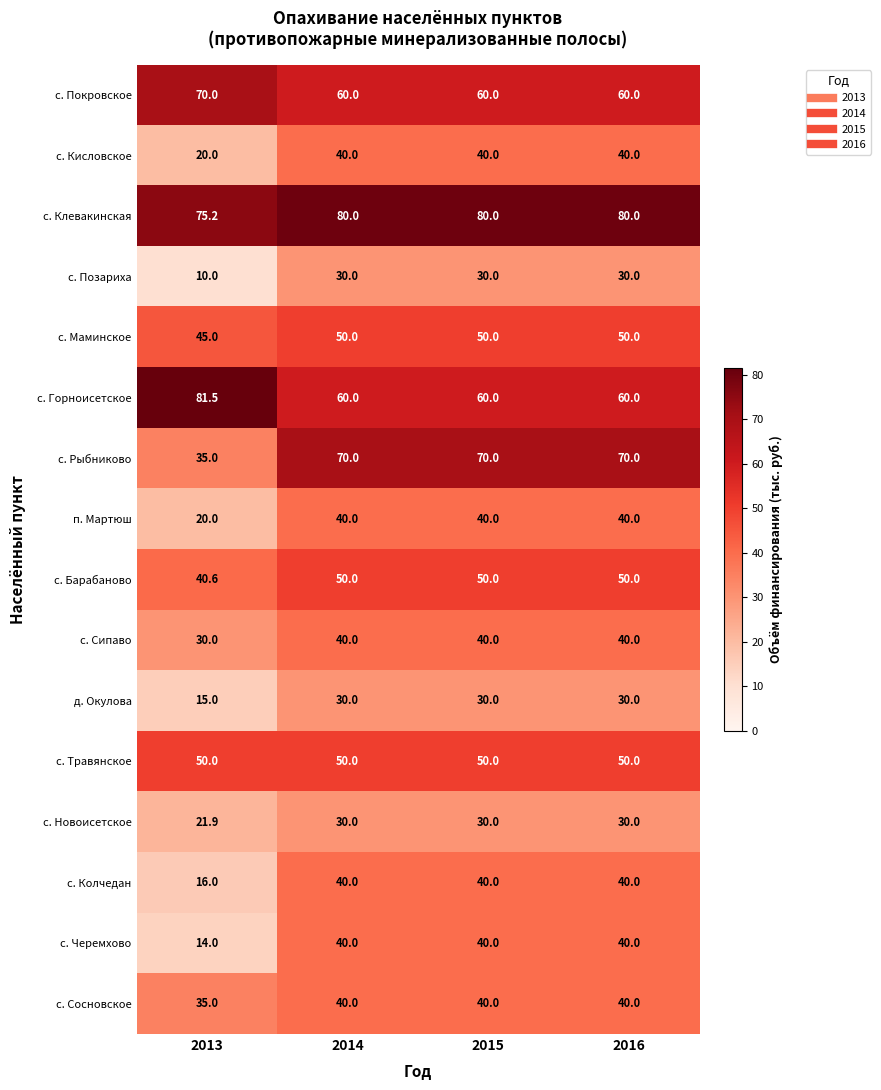

Which category has the highest value across all series?

2013